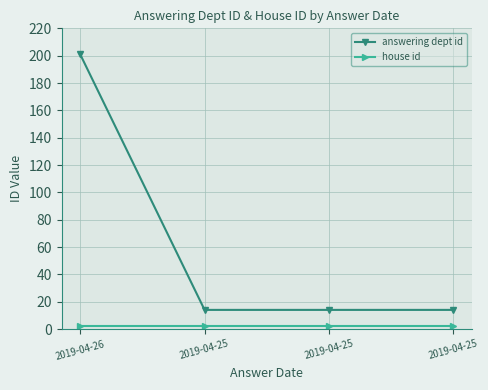

Between 2019-04-25 and 2019-04-26, which is larger?

2019-04-26